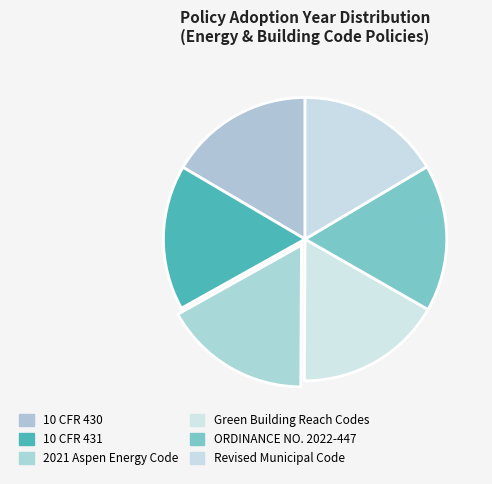

Combined, do ORDINANCE NO. 2022-447 and 10 CFR 431 account for over 50%?

No